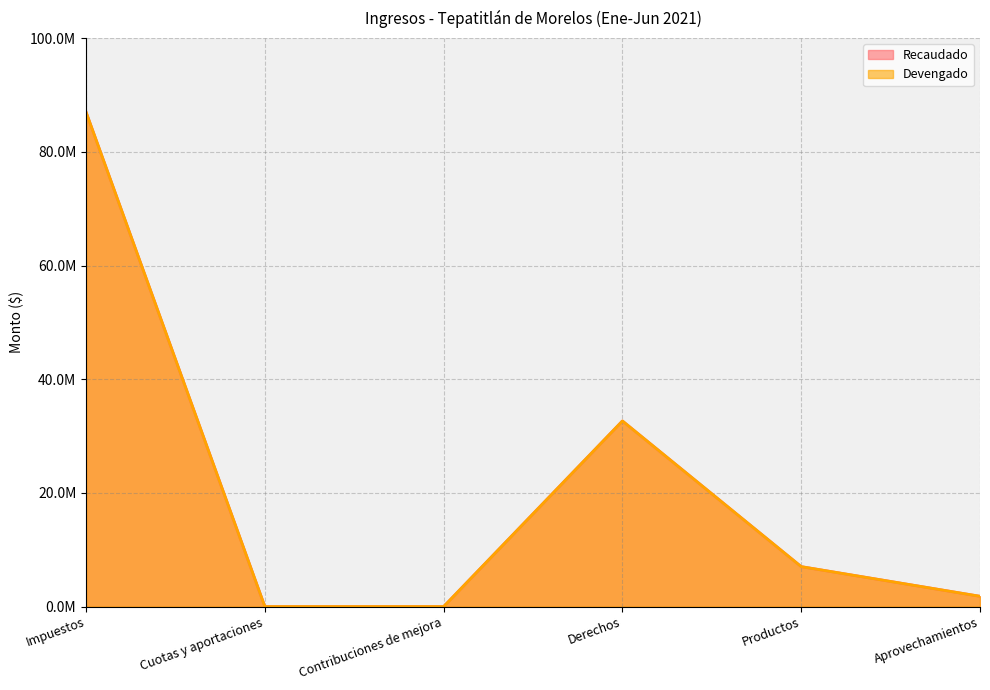

How many distinct data groups are displayed?

2